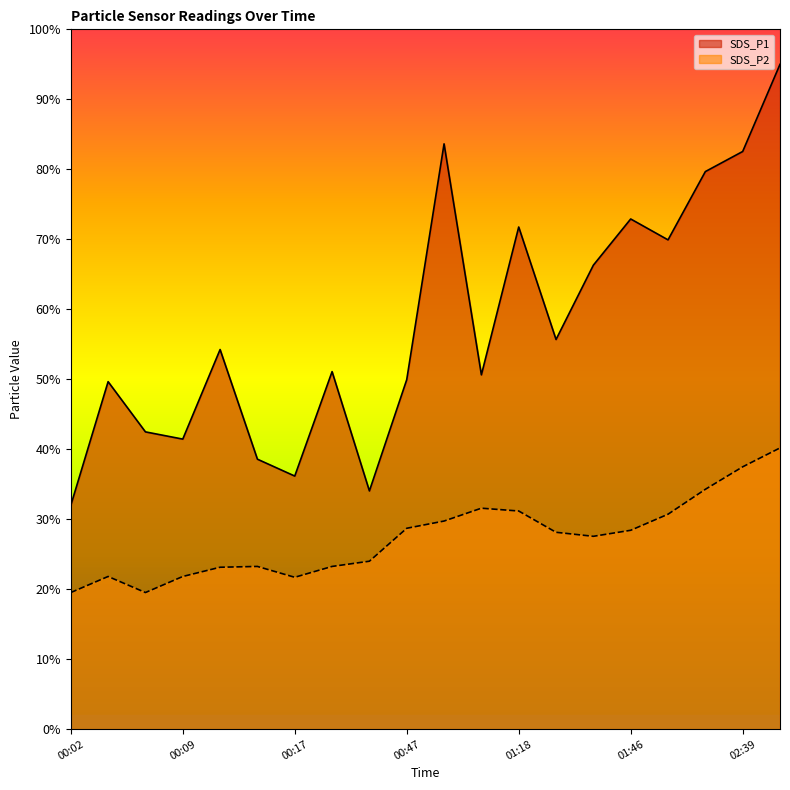

What is the difference between the SDS_P1 values at 00:12 and 00:02?

22.3